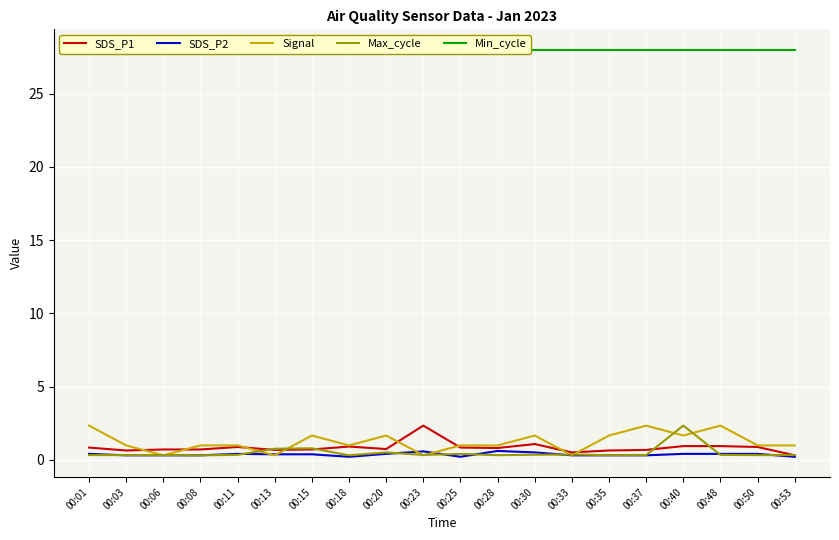

List the series in order of their peak value, highest first.

Min_cycle, SDS_P1, Signal, Max_cycle, SDS_P2